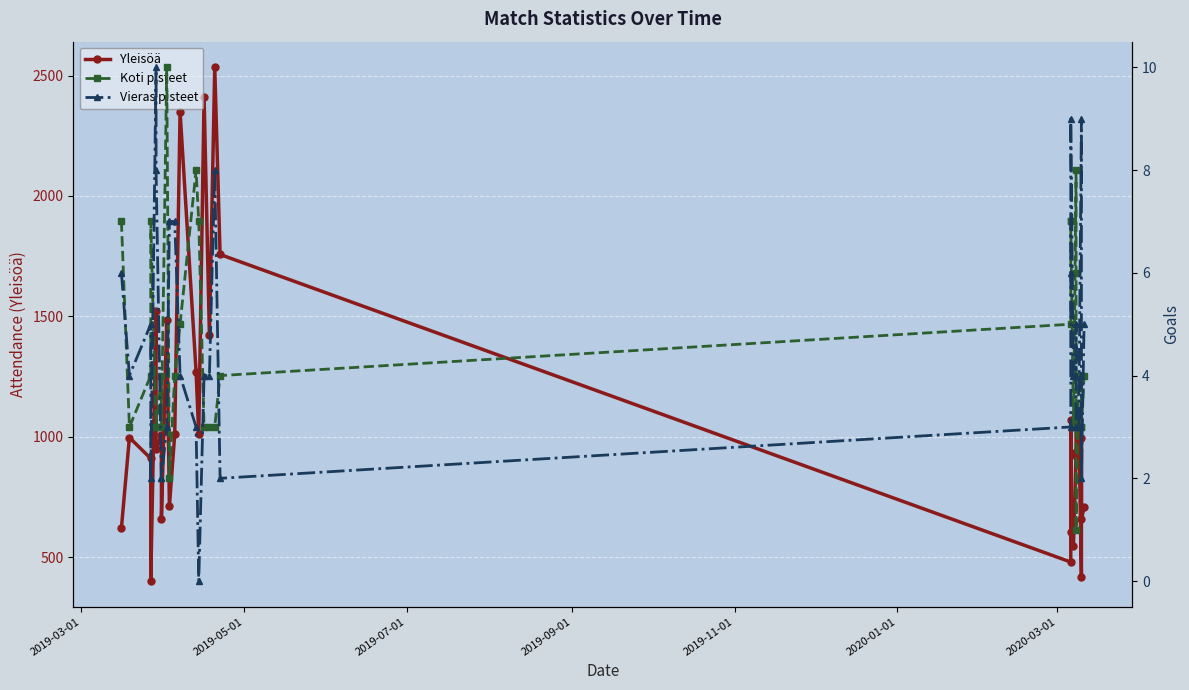

What is the difference between the maximum and minimum values in the Vieras pisteet series?

10